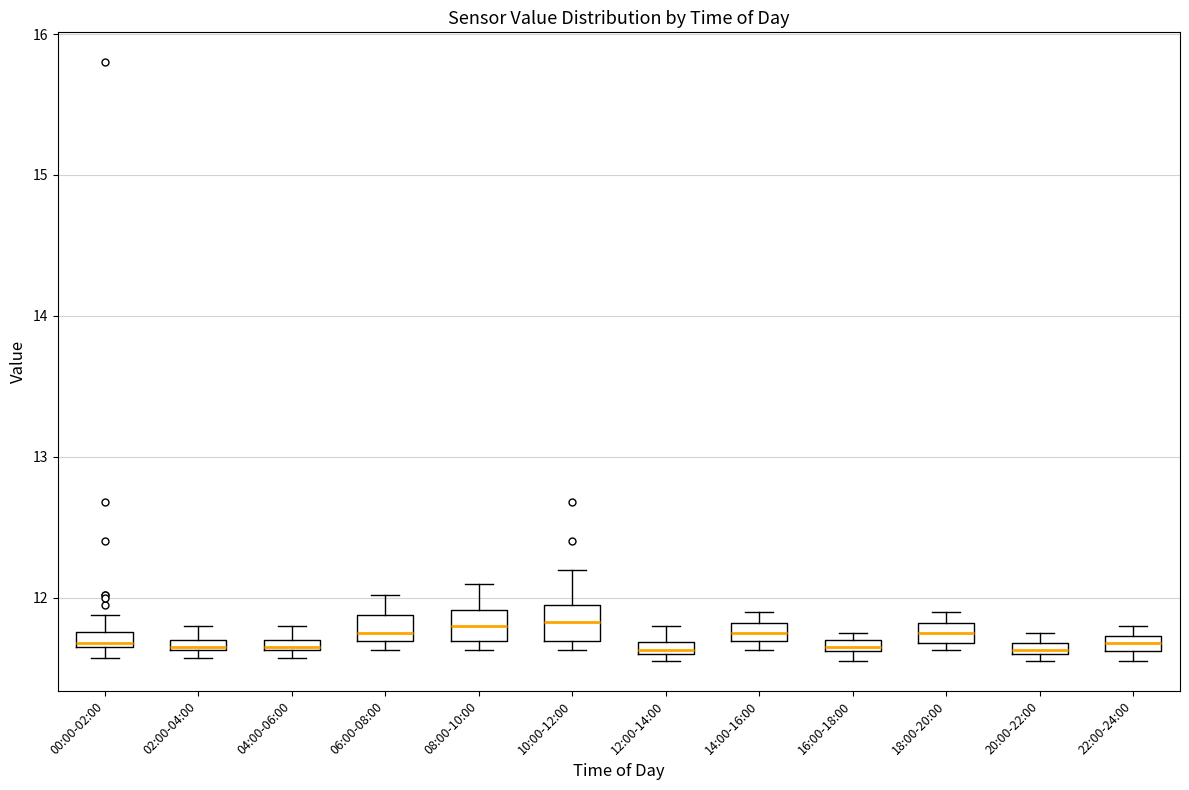

Where does the median line of the box for 08:00-10:00 sit on the y-axis? The values are not printed on the chart, so give them approximately, as read against the axis.

11.8